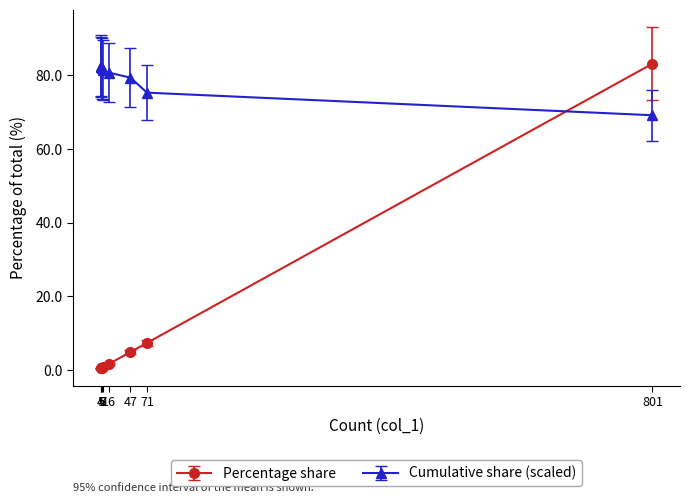

True or false: the data has more than 1 interior local peaks.

False